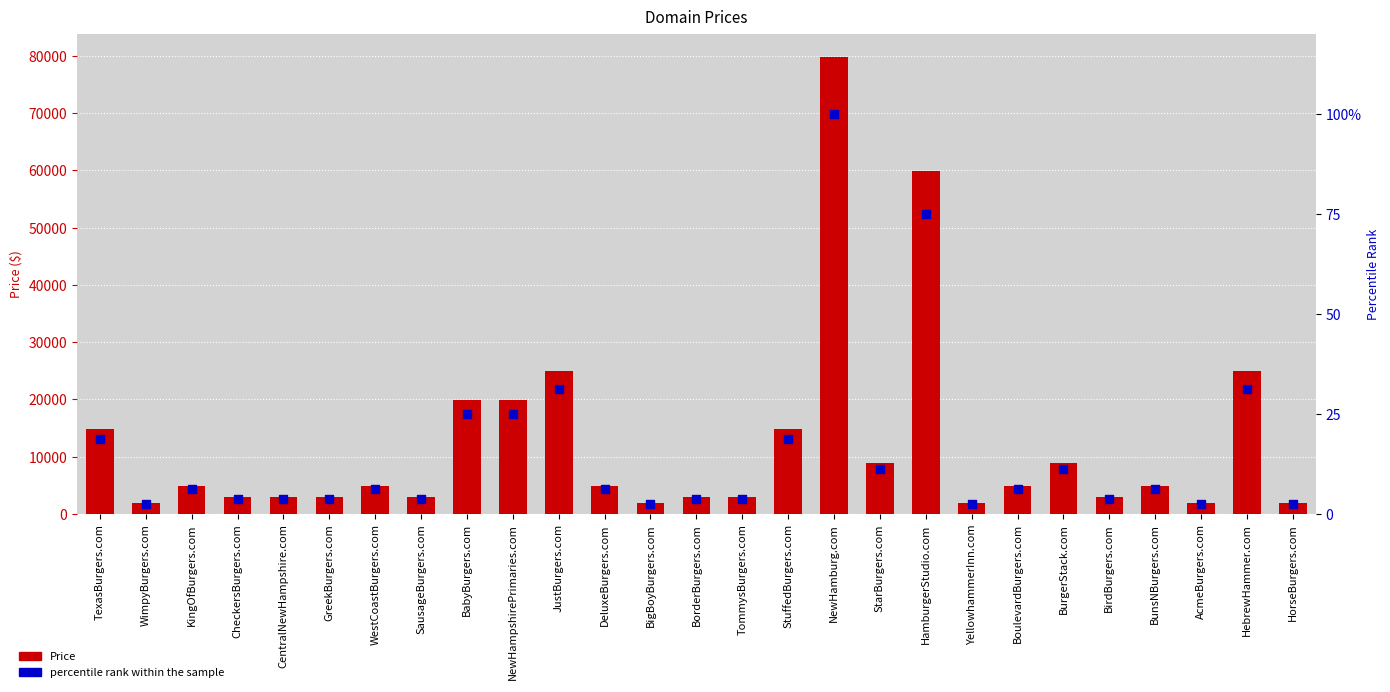

Which series has the widest spread of Y values?

Price